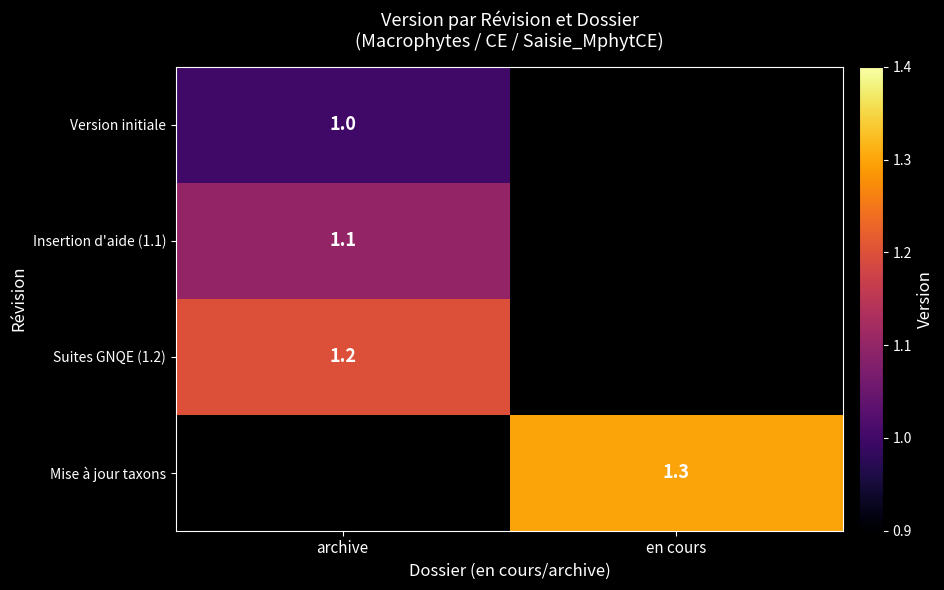

True or false: Suites GNQE (1.2) has a value of 0.6 at archive.

False